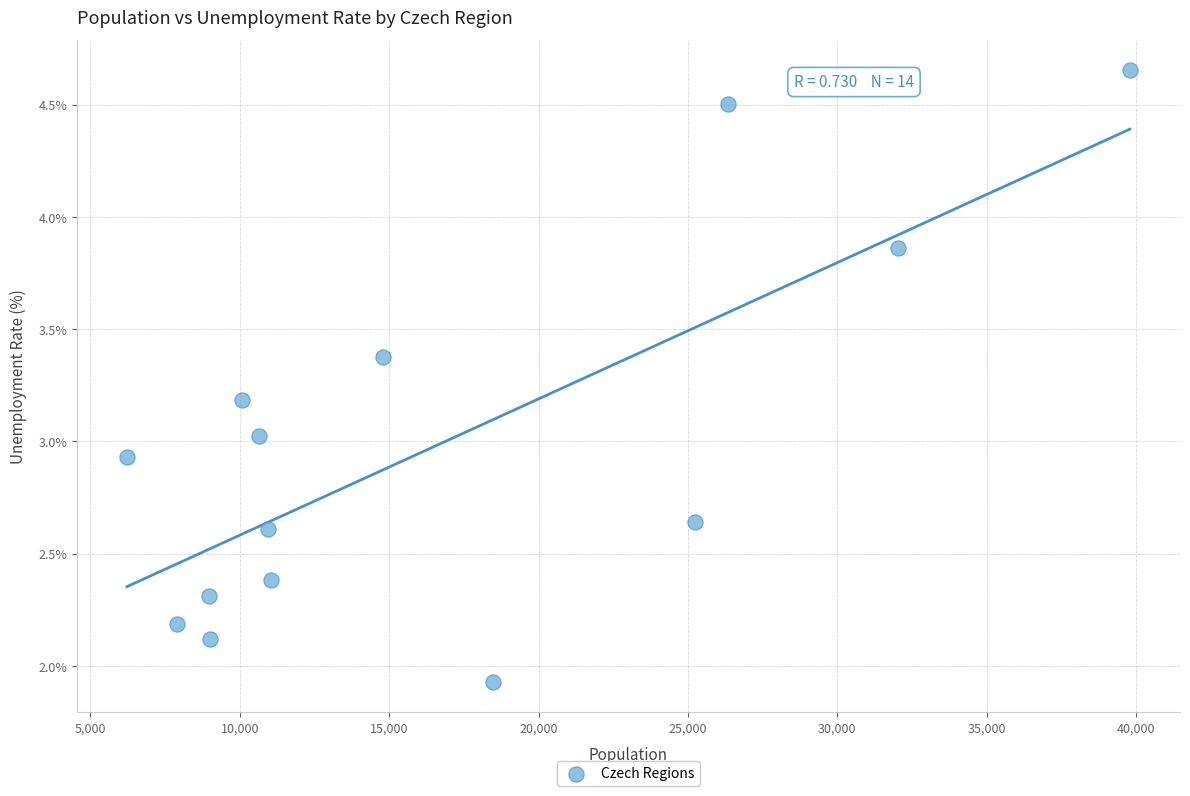

What is the range of Y values (max minus min)?

2.7